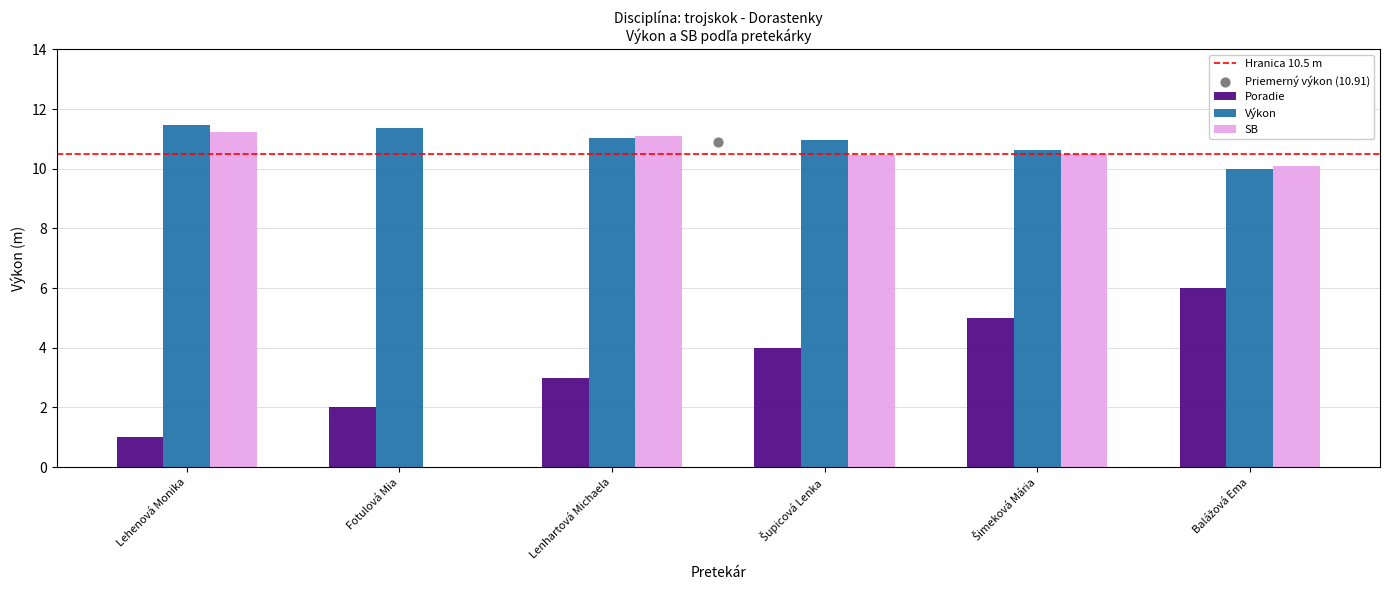

At how many categories does at least one series exceed 10?

6